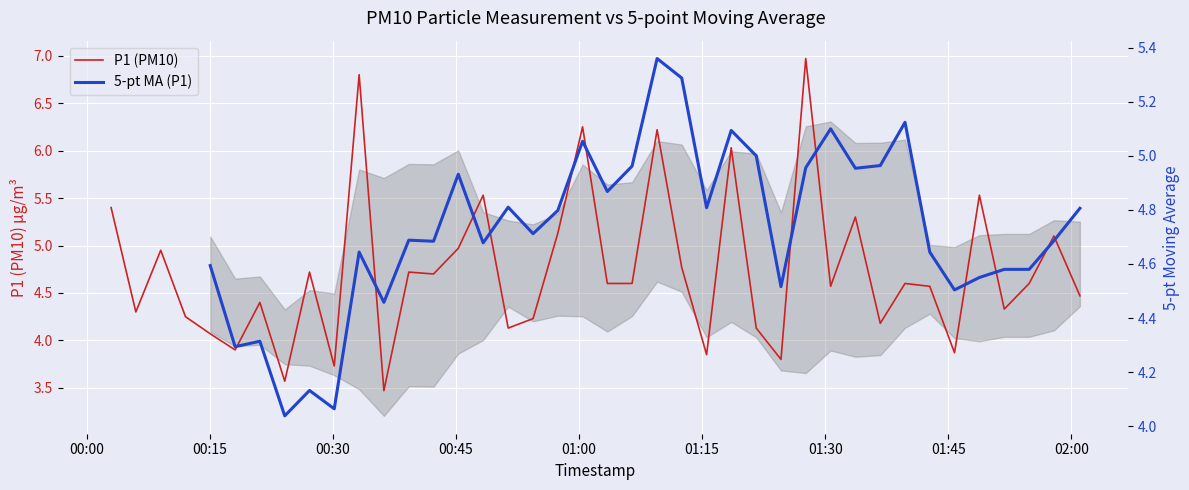

What is the sum of all values?

189.3